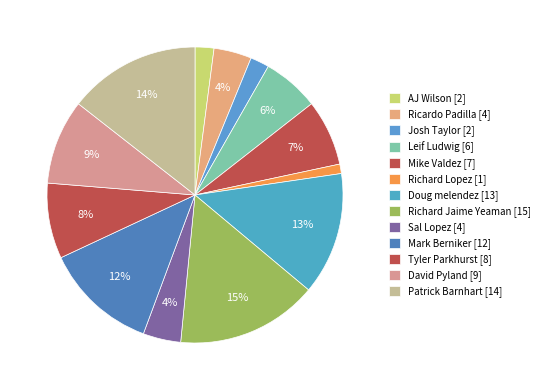

How many slices are in this pie chart?

13